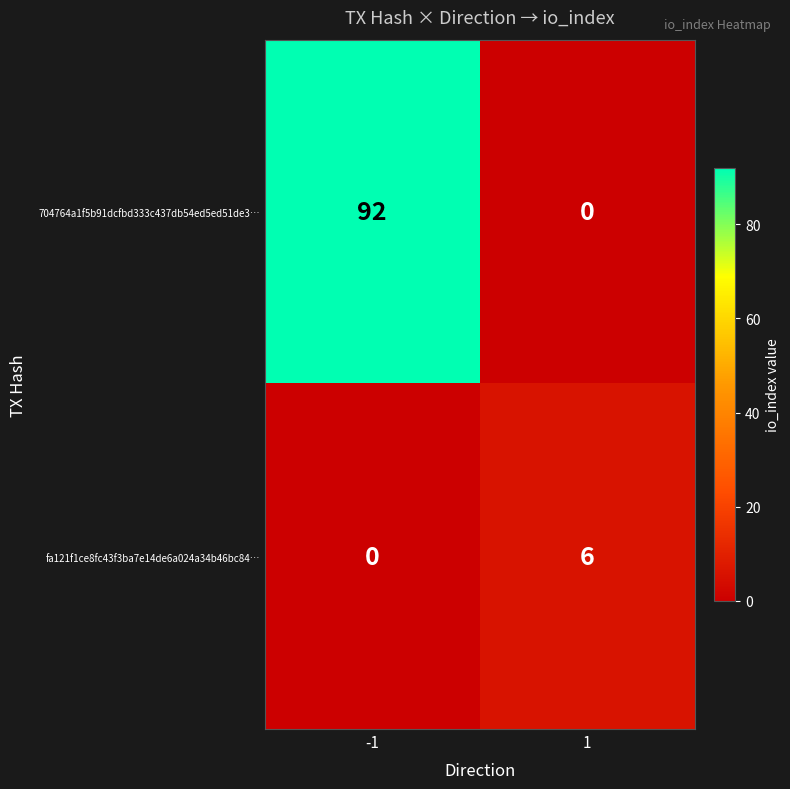

The fa121f1ce8fc43f3ba7e14de6a024a34b46bc84… series shows 3 at -1. True or false?

False